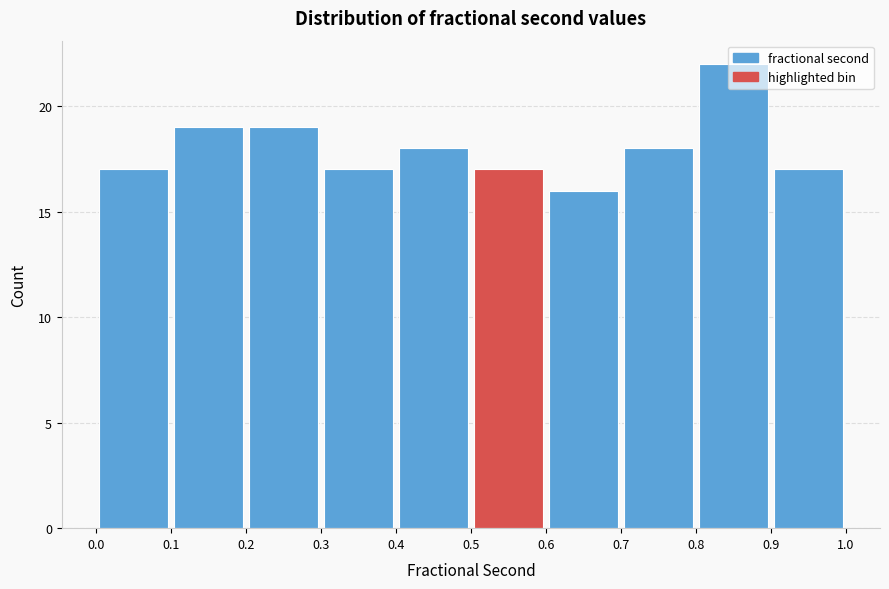

Reading left to right, transcribe this chart: for each bar, give the range it covers on the x-axis and its height. The values are not printed on the chart, so give them approximately, as read against the axis.

0.0 to 0.1: 17
0.1 to 0.2: 19
0.2 to 0.3: 19
0.3 to 0.4: 17
0.4 to 0.5: 18
0.5 to 0.6: 17
0.6 to 0.7: 16
0.7 to 0.8: 18
0.8 to 0.9: 22
0.9 to 1.0: 17